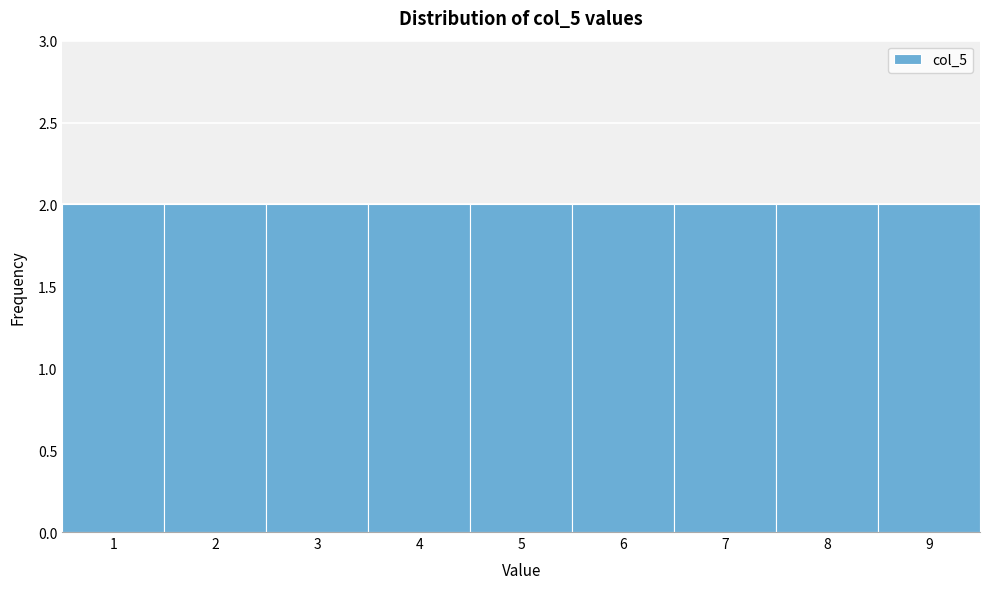

What is the height of the bar covering 0.5 to 1.5 on the x-axis? The values are not printed on the chart, so give them approximately, as read against the axis.

2